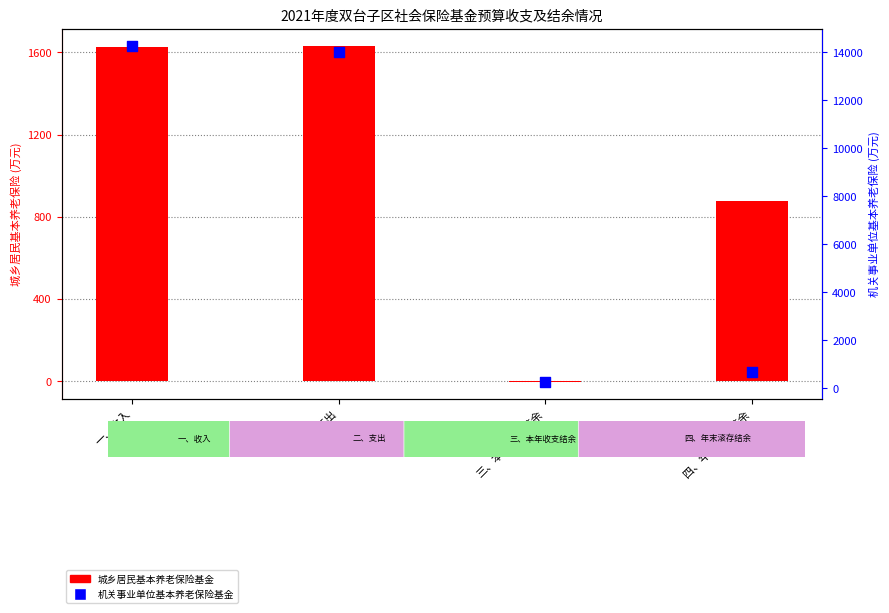

Which series has the largest total across all categories?

机关事业单位基本养老保险基金